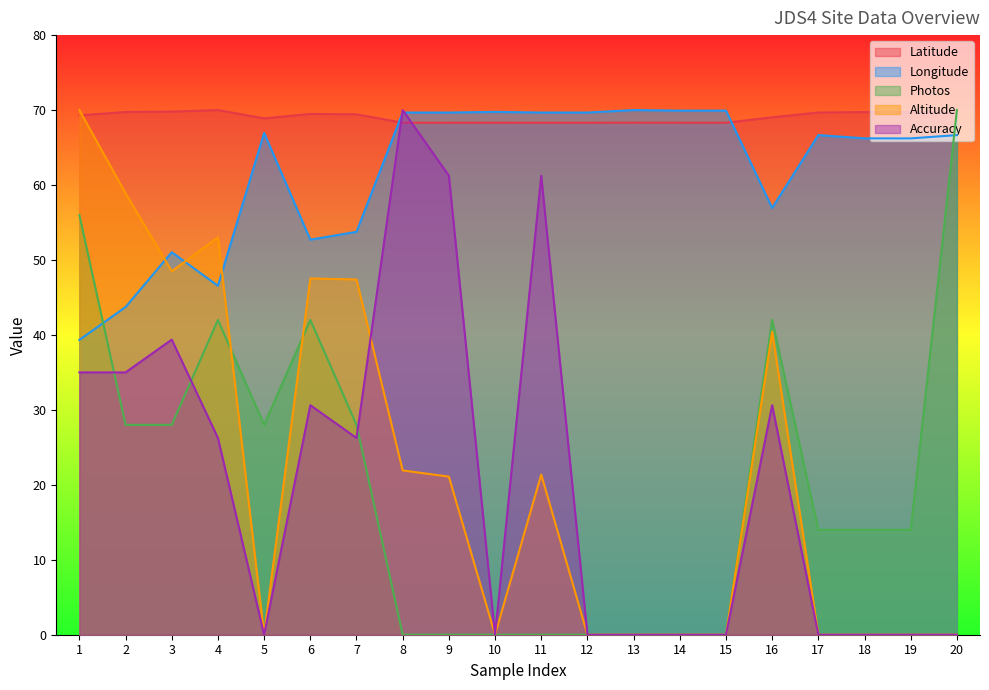

At how many categories does at least one series exceed 51?

20